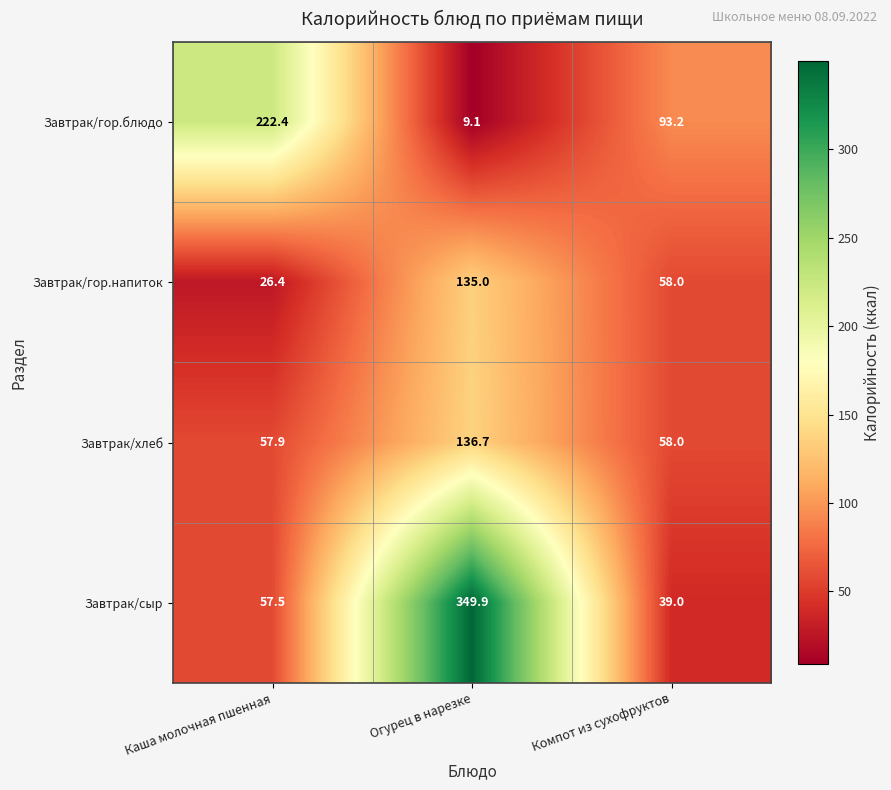

How many distinct data groups are displayed?

4